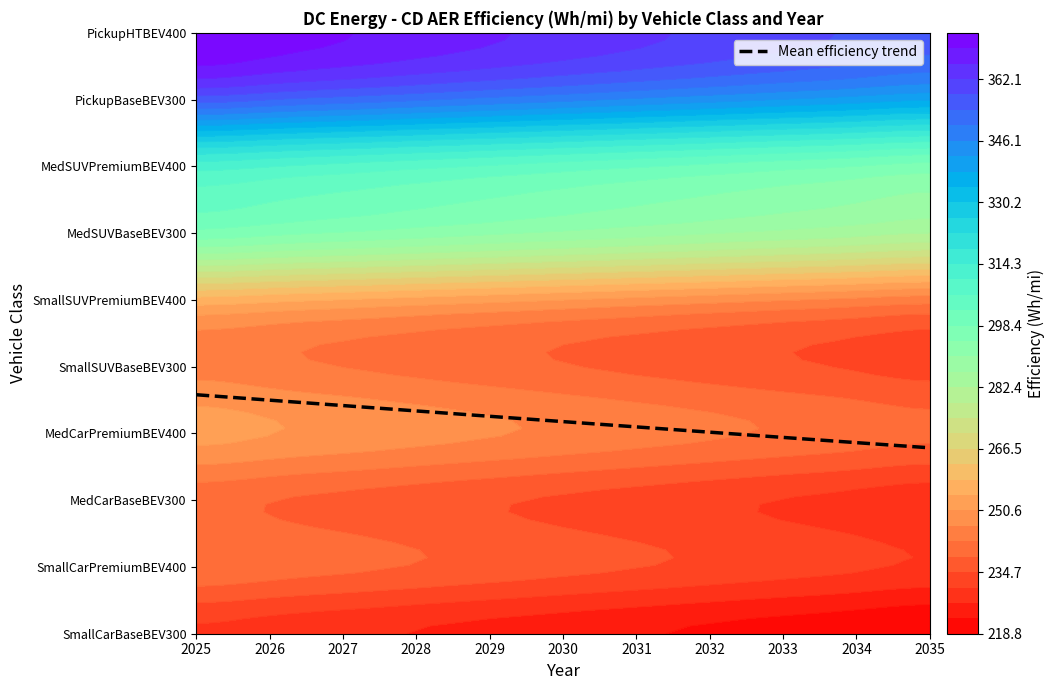

Reading left to right, extract all data points from this chart.

2025=3.6	2026=3.5	2027=3.4	2028=3.3	2029=3.3	2030=3.2	2031=3.1	2032=3.0	2033=2.9	2034=2.9	2035=2.8